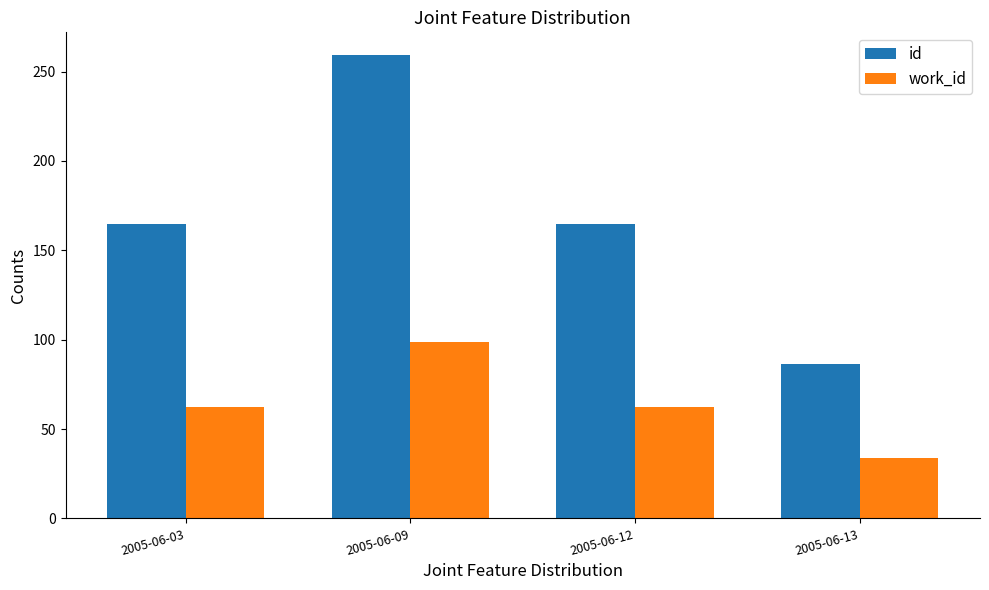

The value of id at 2005-06-09 is 259.0. True or false?

True